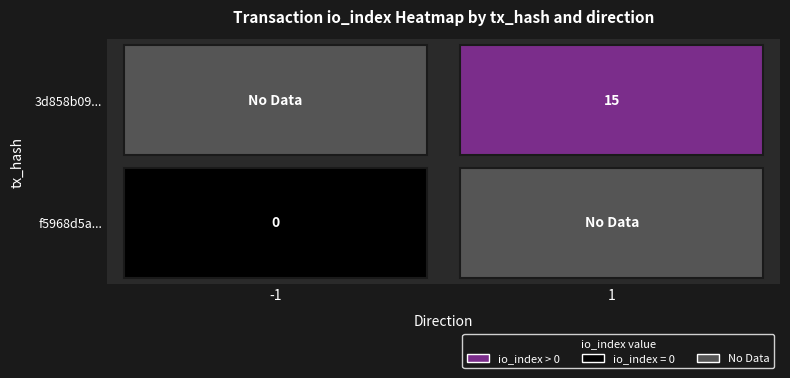

Reading left to right, what are all the values shown in this chart?

f5968d5a0544a71e4cec19327eaaf880befdcf5: -1	0
3d858b09fe6b2d13eef358f9d76d84ce7f2d1c5: 1	15